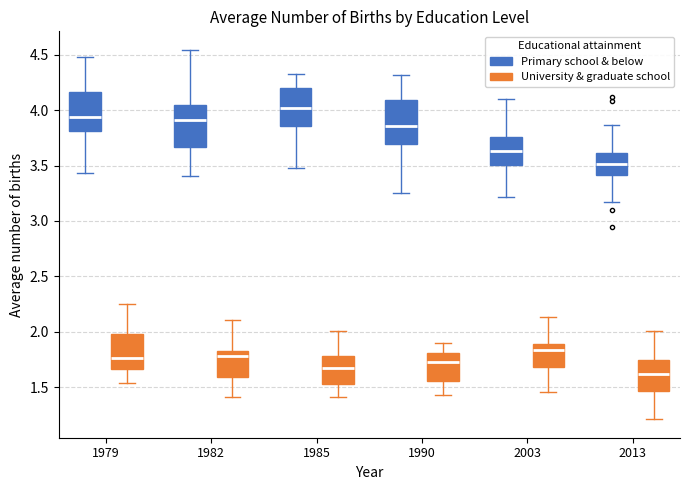

Where does the lower whisker of the box for 2003 (University & graduate school) end on the y-axis? The values are not printed on the chart, so give them approximately, as read against the axis.

1.45